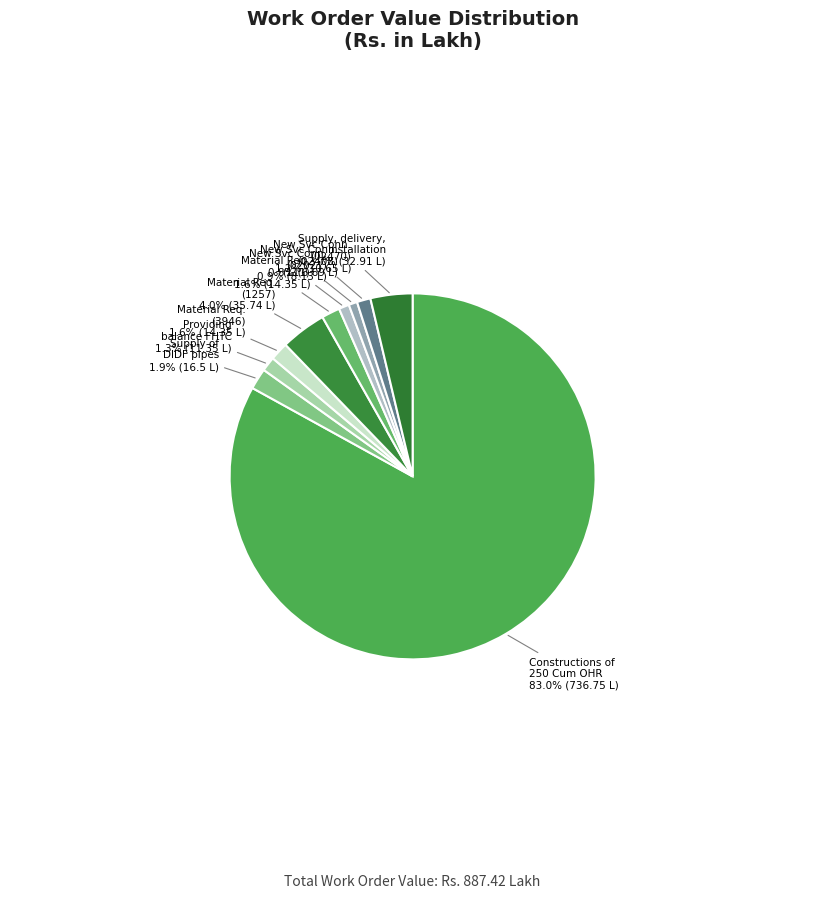

Count the number of slices in the pie.

10